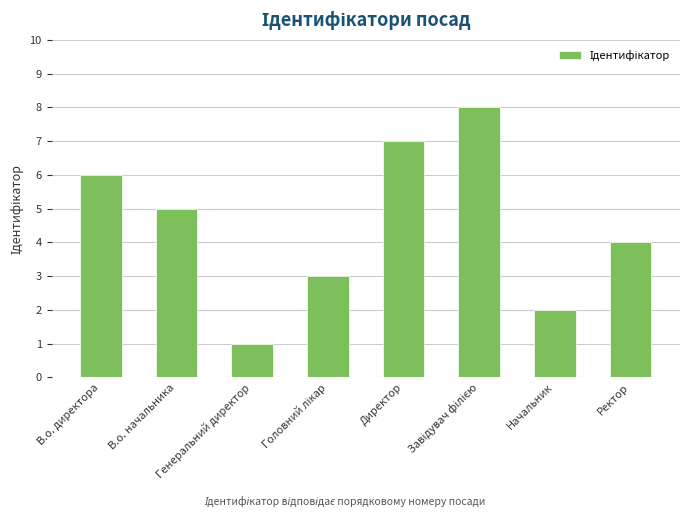

What is the difference between the maximum and minimum values?

7